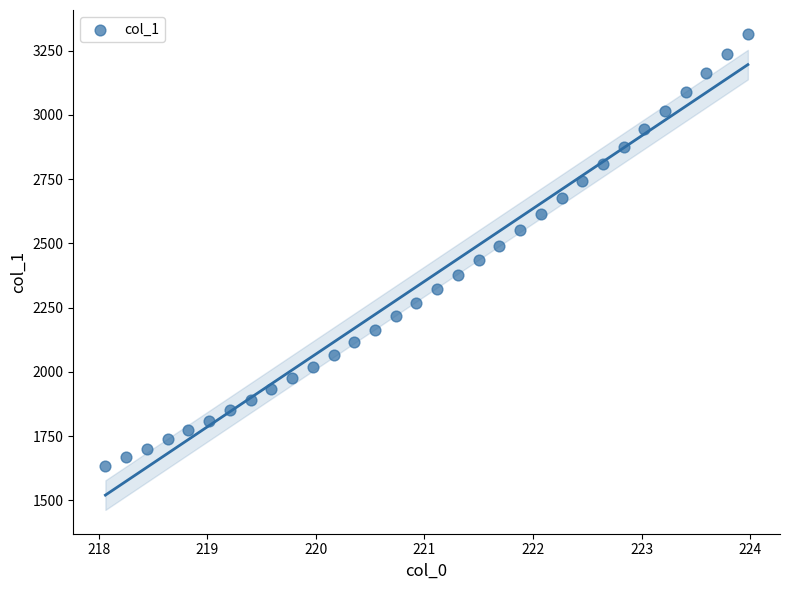

What is the range of X values (max minus min)?

5.9